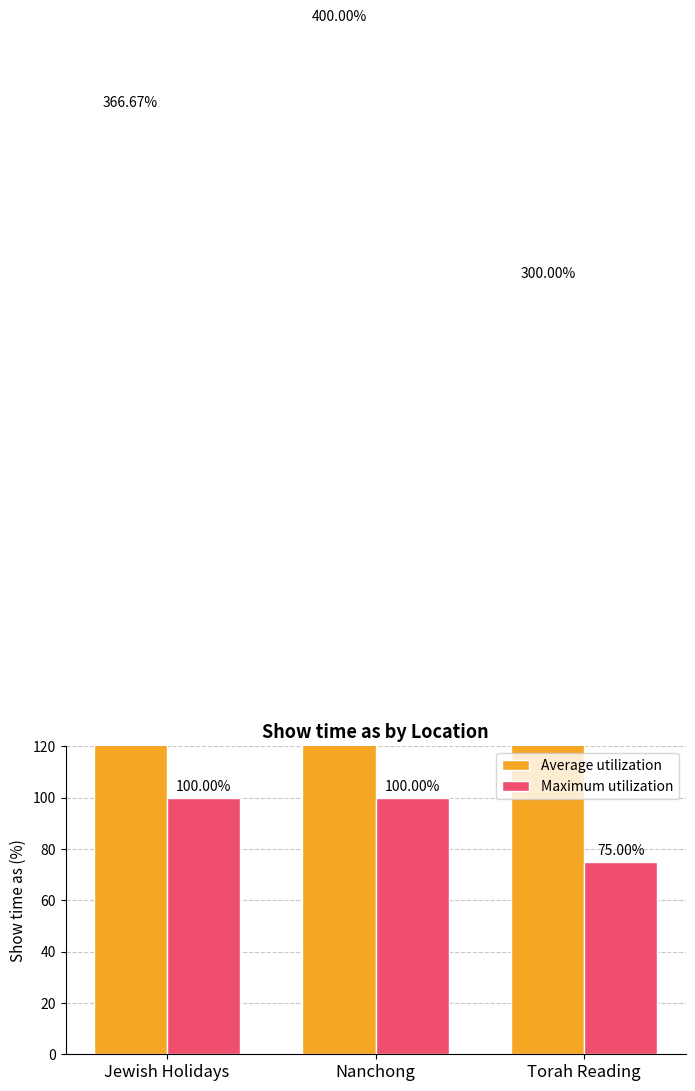

How many distinct data groups are displayed?

2